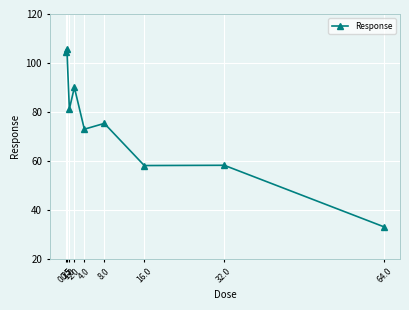

What value does the data have at 0.5?

105.8